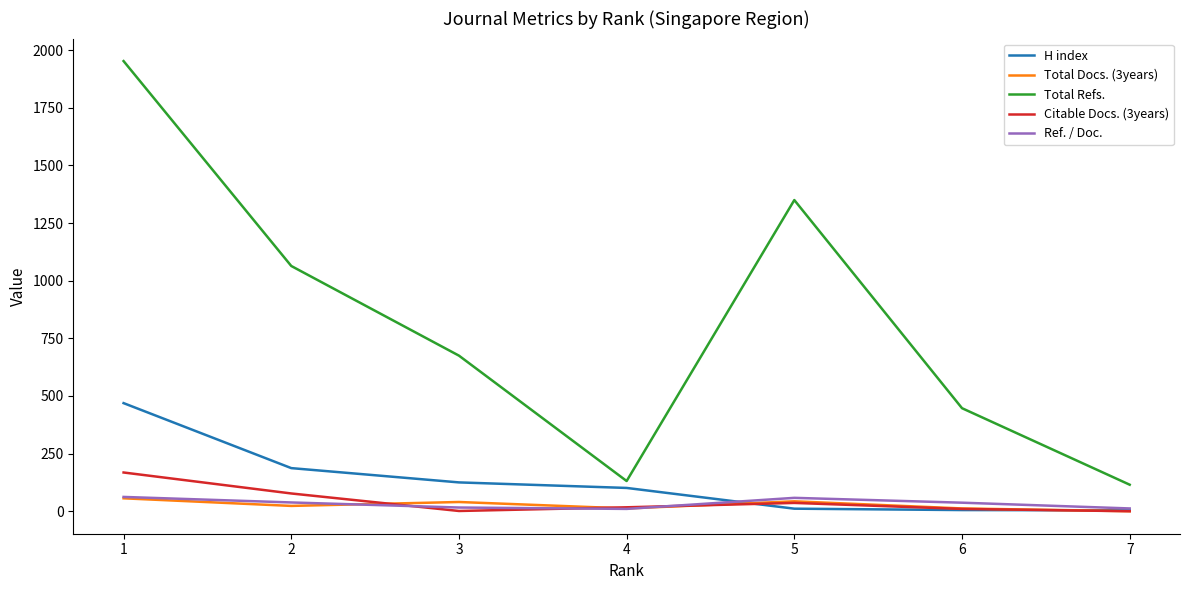

What is the total value across all series at 7?

131